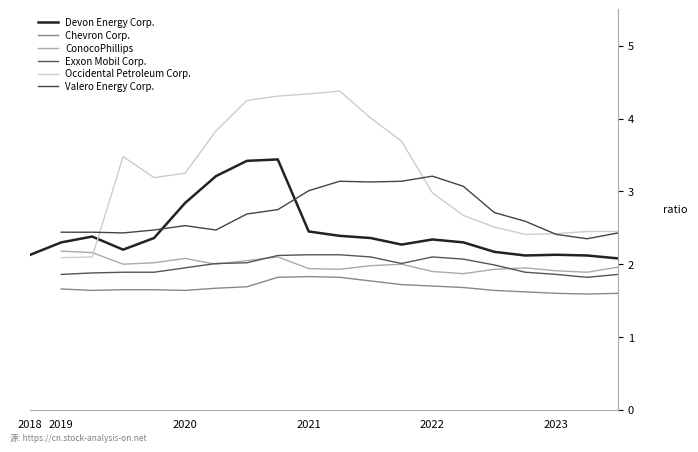

What is the total value across all series at 2021-06-30?

15.8